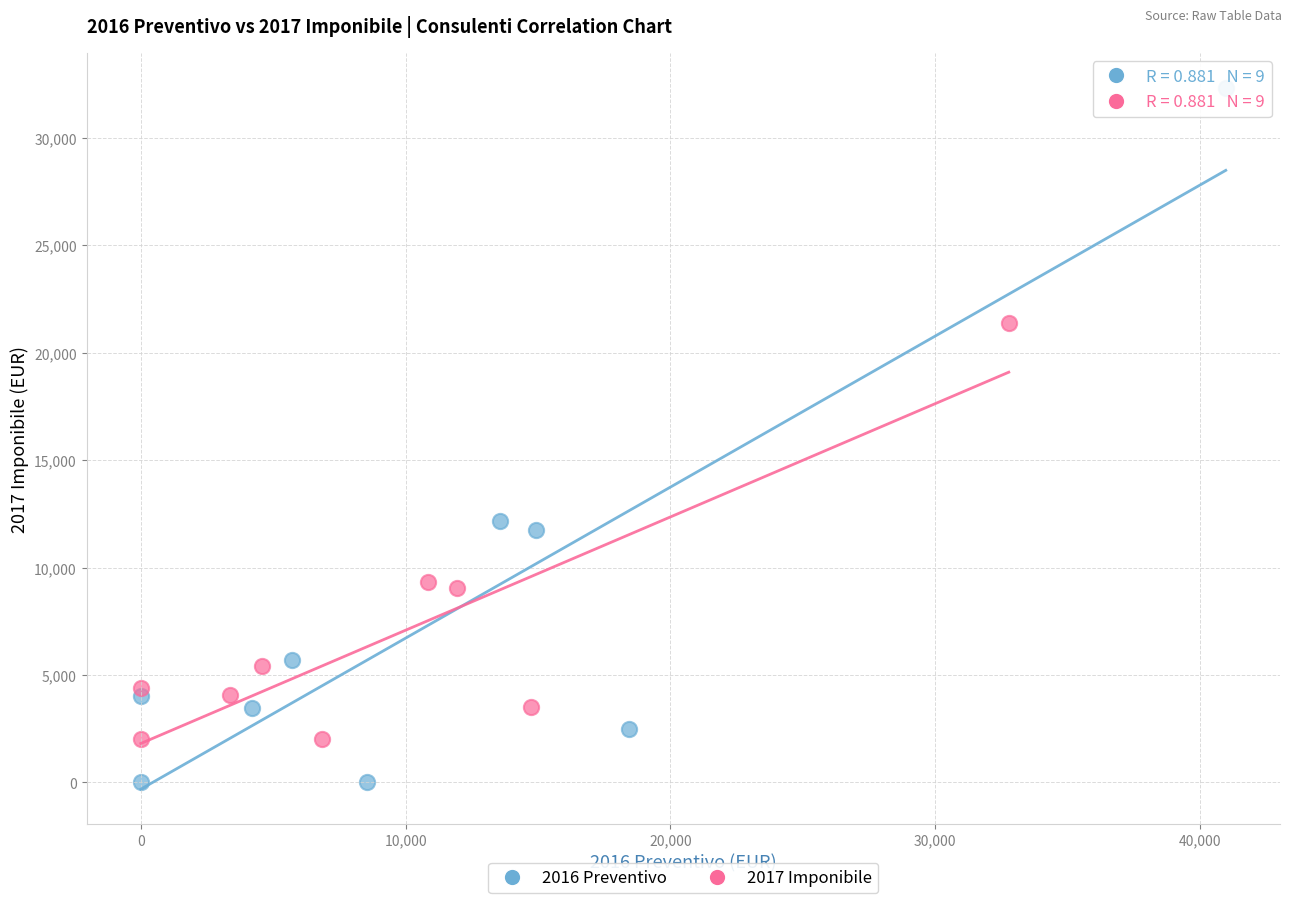

What are all the series names shown in the legend?

2016 Preventivo, 2017 Imponibile